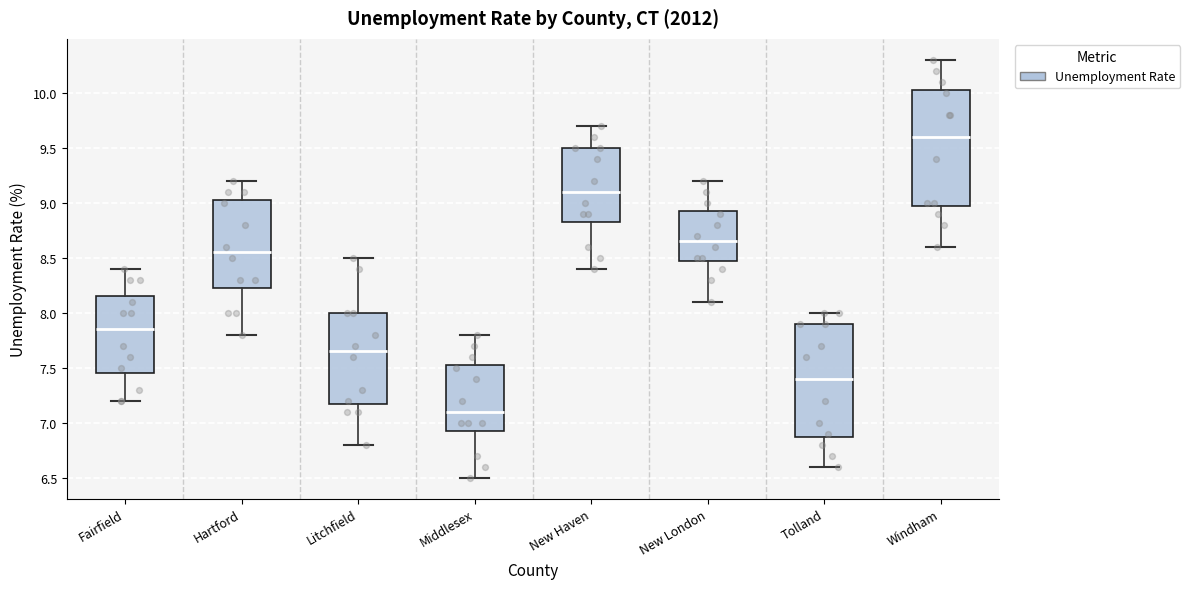

Reading left to right, transcribe this box plot: for each box, give where its median line is, the range the box spans, and where its two whiskers end, as read against the y-axis. The values are not printed on the chart, so give them approximately, as read against the axis.

Fairfield: median 7.85, box 7.45 to 8.15, whiskers 7.20 to 8.40
Hartford: median 8.55, box 8.25 to 9.05, whiskers 7.80 to 9.20
Litchfield: median 7.65, box 7.20 to 8.00, whiskers 6.80 to 8.50
Middlesex: median 7.10, box 6.95 to 7.55, whiskers 6.50 to 7.80
New Haven: median 9.10, box 8.85 to 9.50, whiskers 8.40 to 9.70
New London: median 8.65, box 8.50 to 8.95, whiskers 8.10 to 9.20
Tolland: median 7.40, box 6.90 to 7.90, whiskers 6.60 to 8.00
Windham: median 9.60, box 9.00 to 10.05, whiskers 8.60 to 10.30